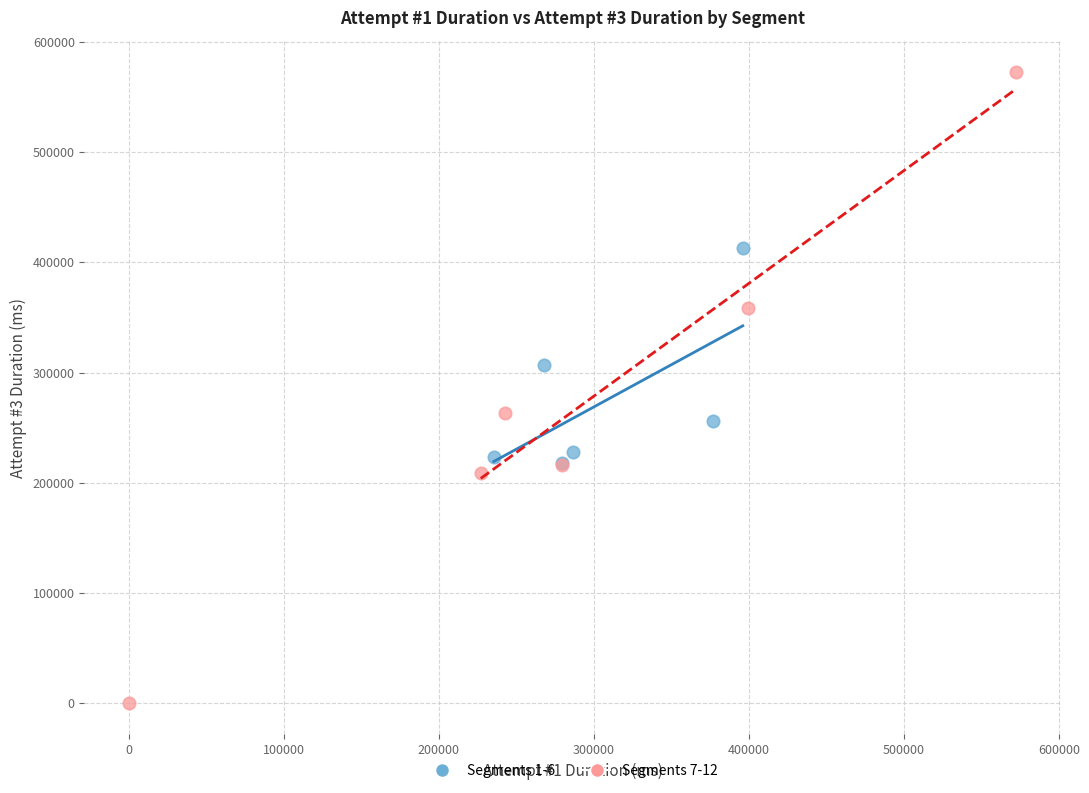

Which series reaches the maximum Y coordinate?

Segments 7-12